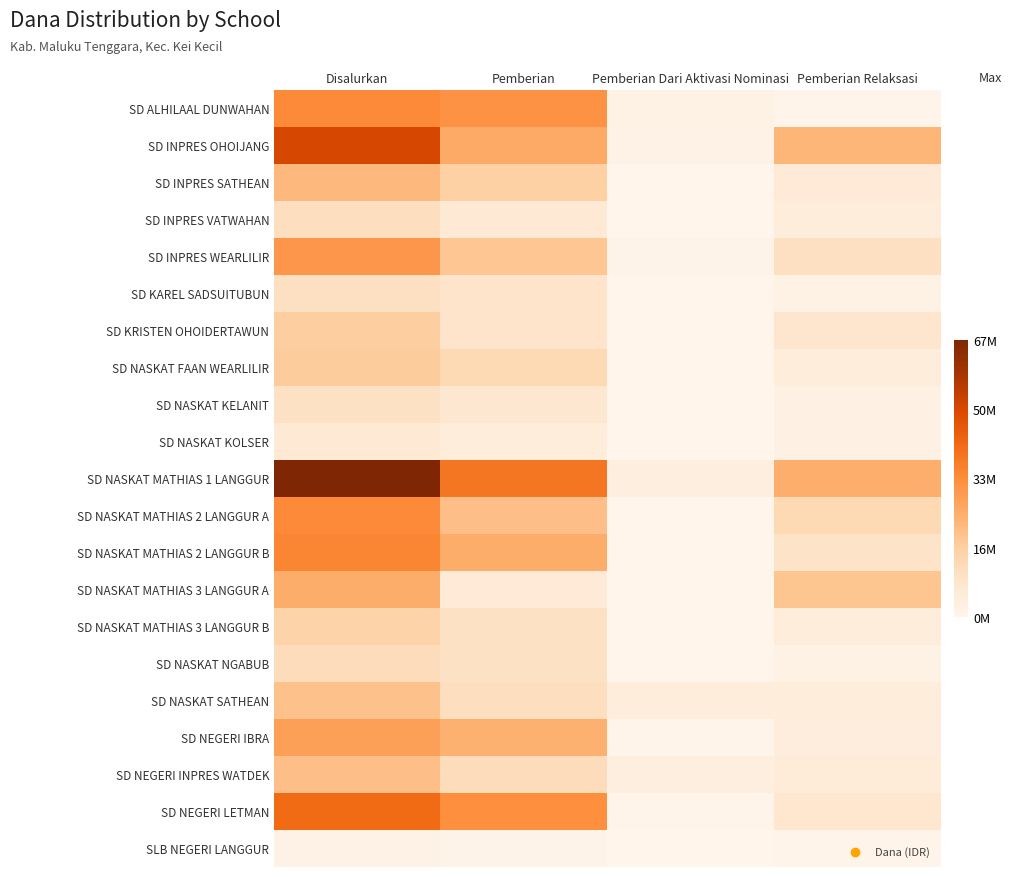

Reading left to right, transcribe all the data shown in this chart.

SD ALHILAAL DUNWAHAN: Disalurkan=34650000	Pemberian=32400000	Pemberian Dari Aktivasi Nominasi=1800000	Pemberian Relaksasi=450000
SD INPRES OHOIJANG: Disalurkan=51075000	Pemberian=26325000	Pemberian Dari Aktivasi Nominasi=1350000	Pemberian Relaksasi=23400000
SD INPRES SATHEAN: Disalurkan=22725000	Pemberian=16425000	Pemberian Dari Aktivasi Nominasi=0	Pemberian Relaksasi=6300000
SD INPRES VATWAHAN: Disalurkan=11475000	Pemberian=6750000	Pemberian Dari Aktivasi Nominasi=0	Pemberian Relaksasi=4725000
SD INPRES WEARLILIR: Disalurkan=31275000	Pemberian=19350000	Pemberian Dari Aktivasi Nominasi=900000	Pemberian Relaksasi=11025000
SD KAREL SADSUITUBUN: Disalurkan=11025000	Pemberian=9225000	Pemberian Dari Aktivasi Nominasi=0	Pemberian Relaksasi=1800000
SD KRISTEN OHOIDERTAWUN: Disalurkan=17325000	Pemberian=9000000	Pemberian Dari Aktivasi Nominasi=0	Pemberian Relaksasi=8325000
SD NASKAT FAAN WEARLILIR: Disalurkan=17775000	Pemberian=13275000	Pemberian Dari Aktivasi Nominasi=0	Pemberian Relaksasi=4500000
SD NASKAT KELANIT: Disalurkan=10125000	Pemberian=7650000	Pemberian Dari Aktivasi Nominasi=0	Pemberian Relaksasi=2475000
SD NASKAT KOLSER: Disalurkan=6525000	Pemberian=4500000	Pemberian Dari Aktivasi Nominasi=0	Pemberian Relaksasi=2025000
SD NASKAT MATHIAS 1 LANGGUR: Disalurkan=67725000	Pemberian=38925000	Pemberian Dari Aktivasi Nominasi=3600000	Pemberian Relaksasi=25200000
SD NASKAT MATHIAS 2 LANGGUR A: Disalurkan=34425000	Pemberian=21150000	Pemberian Dari Aktivasi Nominasi=0	Pemberian Relaksasi=13275000
SD NASKAT MATHIAS 2 LANGGUR B: Disalurkan=35550000	Pemberian=25650000	Pemberian Dari Aktivasi Nominasi=225000	Pemberian Relaksasi=9675000
SD NASKAT MATHIAS 3 LANGGUR A: Disalurkan=25650000	Pemberian=5850000	Pemberian Dari Aktivasi Nominasi=0	Pemberian Relaksasi=19800000
SD NASKAT MATHIAS 3 LANGGUR B: Disalurkan=15525000	Pemberian=10575000	Pemberian Dari Aktivasi Nominasi=225000	Pemberian Relaksasi=4725000
SD NASKAT NGABUB: Disalurkan=12150000	Pemberian=10350000	Pemberian Dari Aktivasi Nominasi=0	Pemberian Relaksasi=1800000
SD NASKAT SATHEAN: Disalurkan=20475000	Pemberian=11475000	Pemberian Dari Aktivasi Nominasi=4500000	Pemberian Relaksasi=4500000
SD NEGERI IBRA: Disalurkan=29025000	Pemberian=24525000	Pemberian Dari Aktivasi Nominasi=450000	Pemberian Relaksasi=4050000
SD NEGERI INPRES WATDEK: Disalurkan=20925000	Pemberian=11925000	Pemberian Dari Aktivasi Nominasi=3600000	Pemberian Relaksasi=5400000
SD NEGERI LETMAN: Disalurkan=41850000	Pemberian=33075000	Pemberian Dari Aktivasi Nominasi=675000	Pemberian Relaksasi=8100000
SLB NEGERI LANGGUR: Disalurkan=1350000	Pemberian=900000	Pemberian Dari Aktivasi Nominasi=0	Pemberian Relaksasi=450000